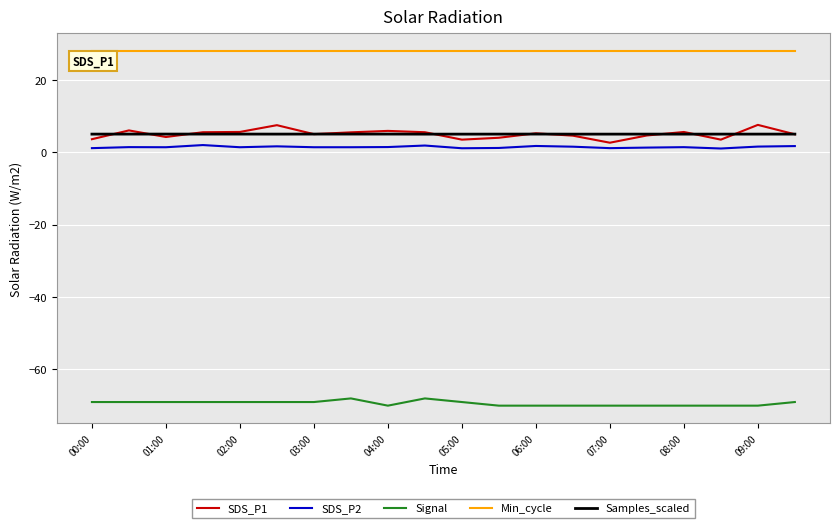

What is the greatest value displayed?

28.0